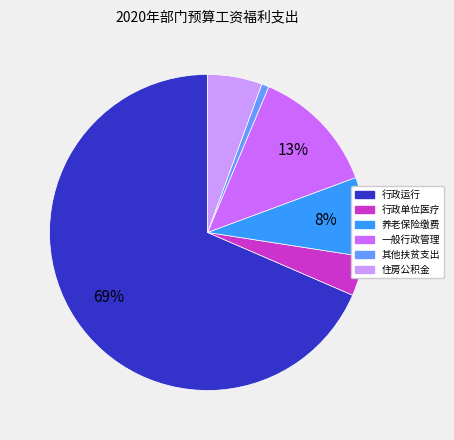

Combined, do 一般行政管理 and 行政运行 account for over 50%?

Yes